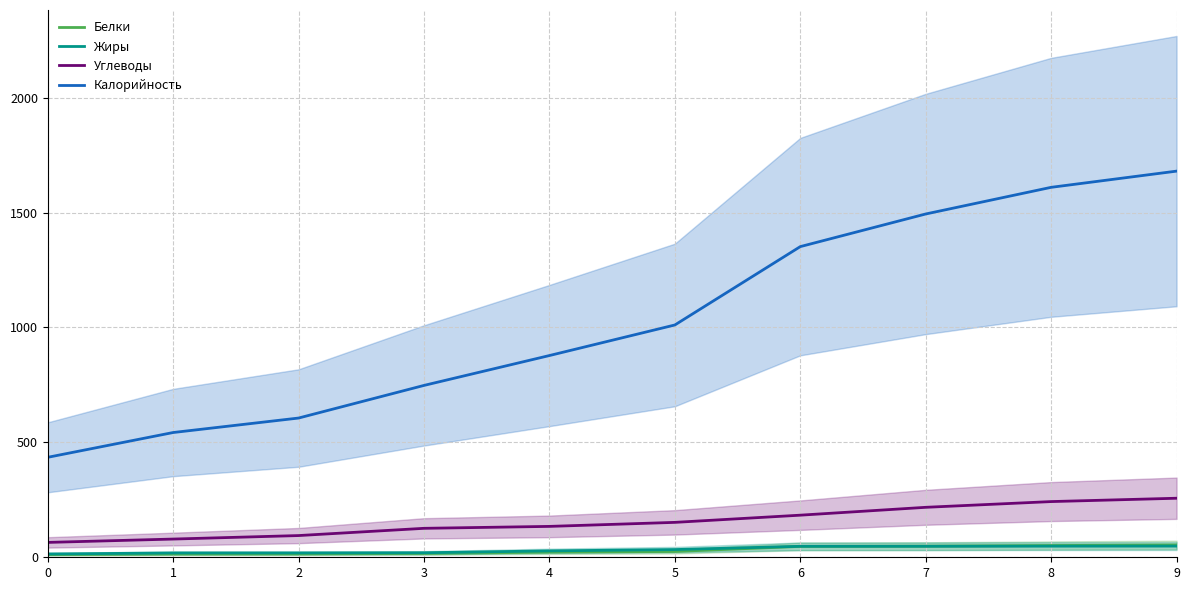

Which category has the highest value in the Углеводы series?

9